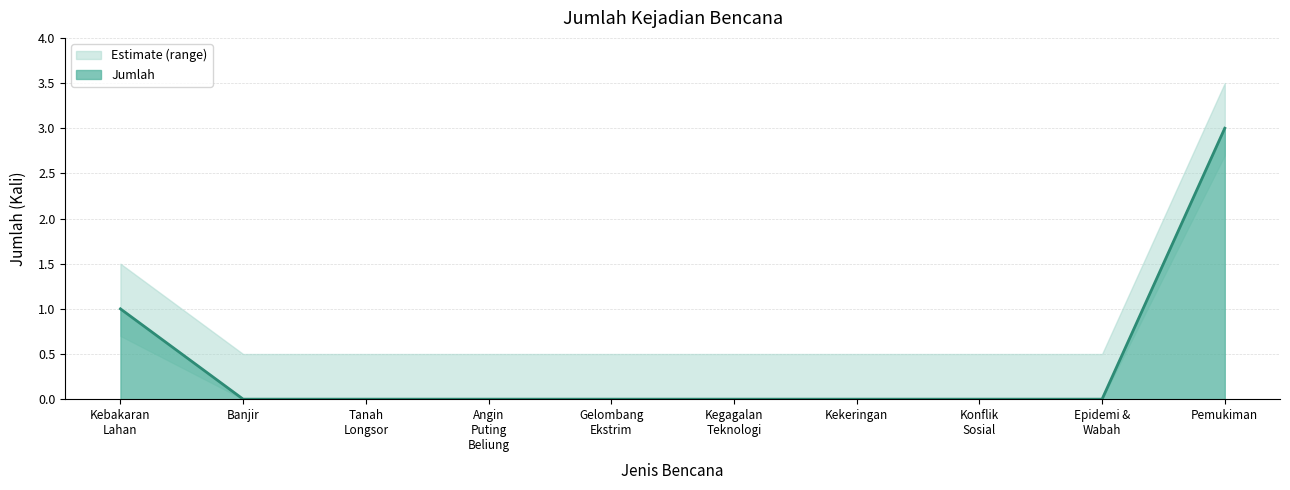

Between Banjir and Konflik
Sosial, which is larger?

Banjir